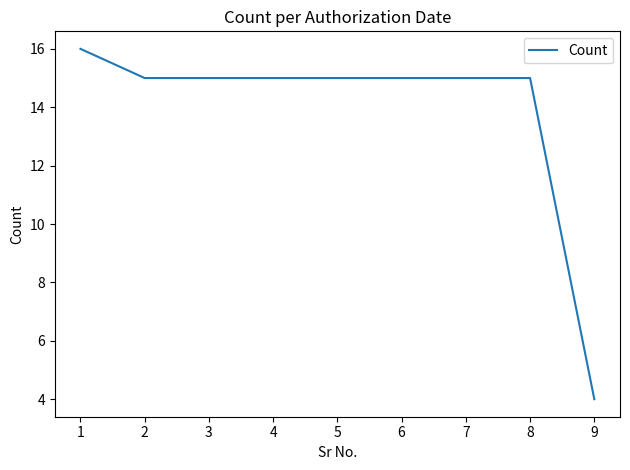

What is the difference between the maximum and minimum values?

12